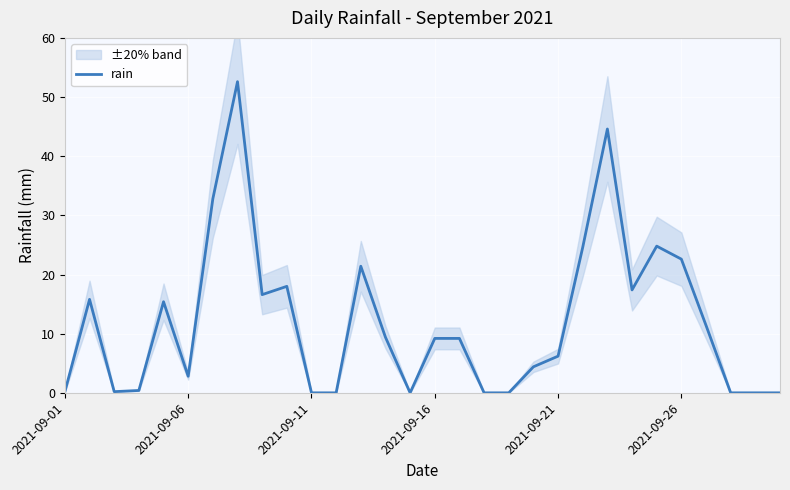

What is the value of the 24th point from the left?

17.4